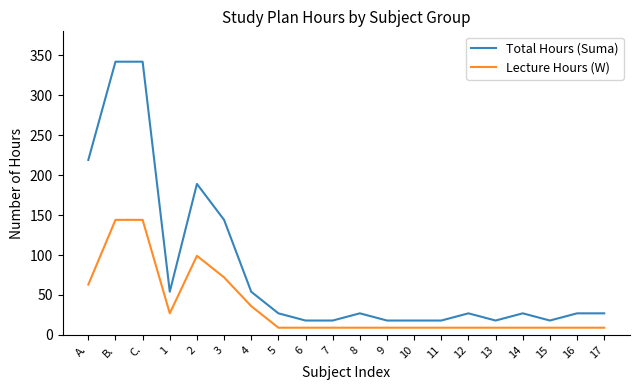

What is the sum of the Lecture Hours (W) values at B. and 16?

153